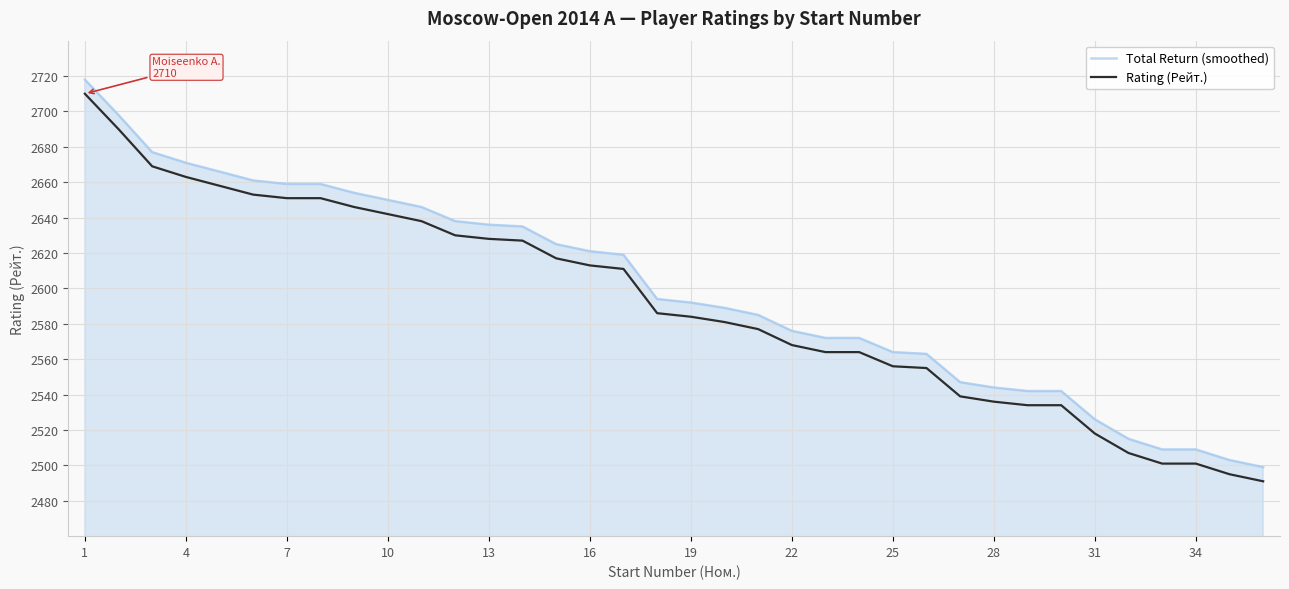

True or false: Rating (Рейт.) and Total Return (smoothed) cross at least once.

False